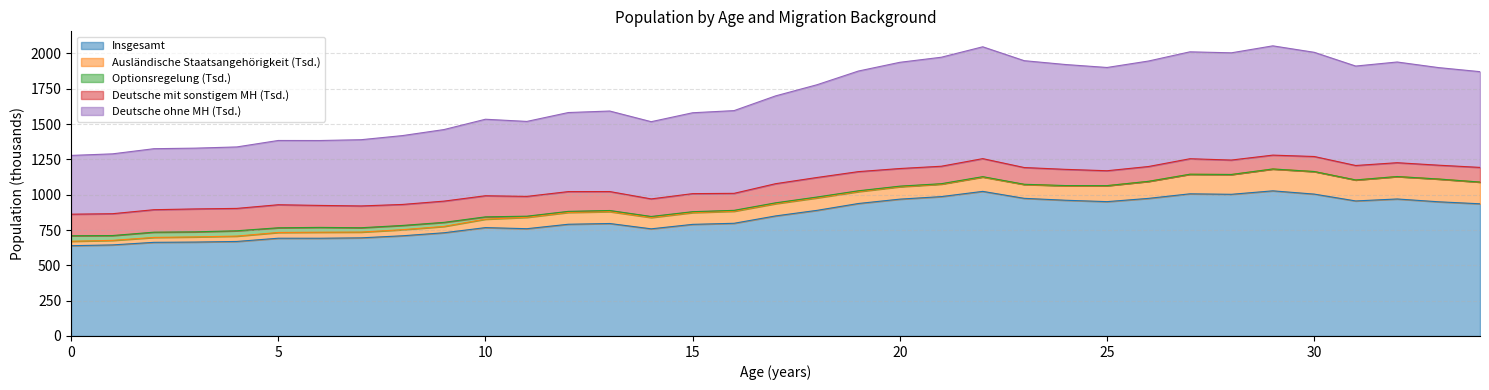

List the series in order of their peak value, lowest first.

Optionsregelung (Tsd.), Ausländische Staatsangehörigkeit (Tsd.), Deutsche mit sonstigem MH (Tsd.), Deutsche ohne MH (Tsd.), Insgesamt